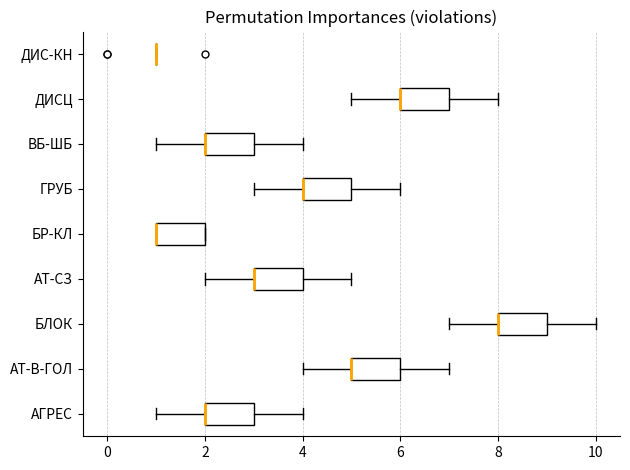

Reading bottom to top, transcribe this box plot: for each box, give where its median line is, the range the box spans, and where its two whiskers end, as read against the x-axis. The values are not printed on the chart, so give them approximately, as read against the axis.

АГРЕС: median 2 (drawn on the box's left edge), box 2 to 3, whiskers 1 to 4
АТ-В-ГОЛ: median 5 (drawn on the box's left edge), box 5 to 6, whiskers 4 to 7
БЛОК: median 8 (drawn on the box's left edge), box 8 to 9, whiskers 7 to 10
АТ-СЗ: median 3 (drawn on the box's left edge), box 3 to 4, whiskers 2 to 5
БР-КЛ: median 1 (drawn on the box's left edge), box 1 to 2, whiskers 1 to 2
ГРУБ: median 4 (drawn on the box's left edge), box 4 to 5, whiskers 3 to 6
ВБ-ШБ: median 2 (drawn on the box's left edge), box 2 to 3, whiskers 1 to 4
ДИСЦ: median 6 (drawn on the box's left edge), box 6 to 7, whiskers 5 to 8
ДИС-КН: box collapsed to a line at 1, whiskers 1 to 1